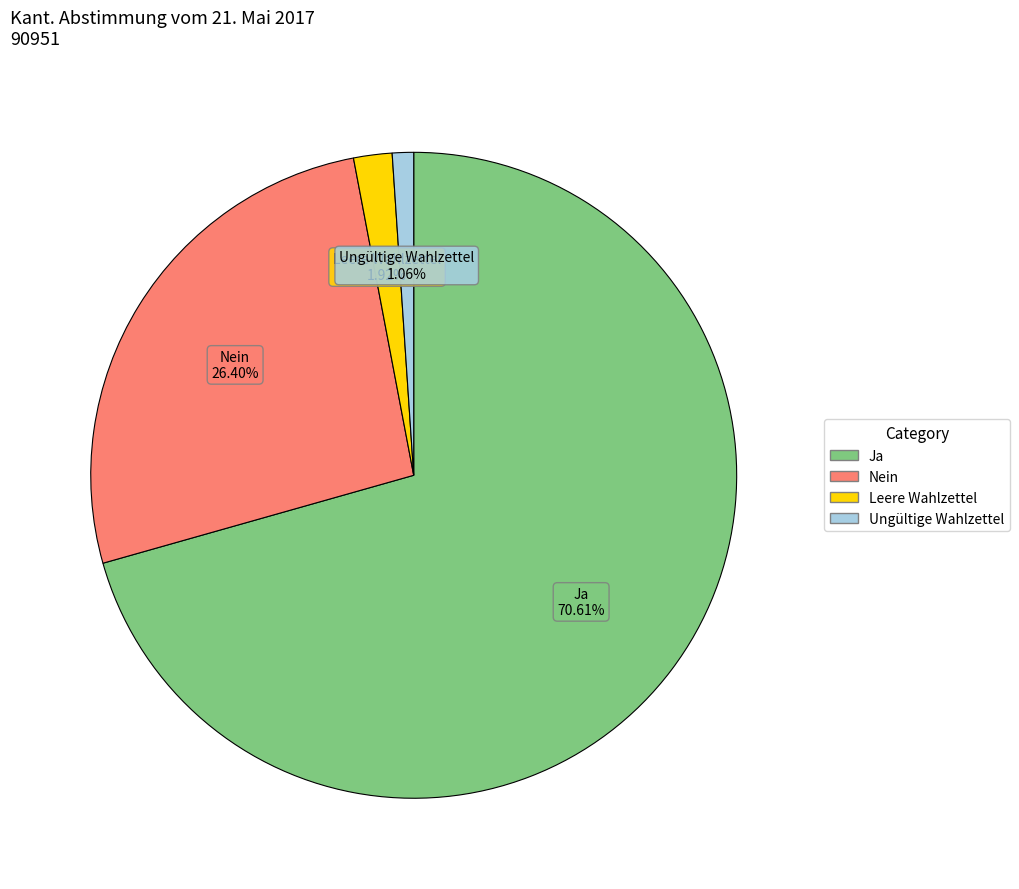

Between Ja and Ungültige Wahlzettel, which is larger?

Ja